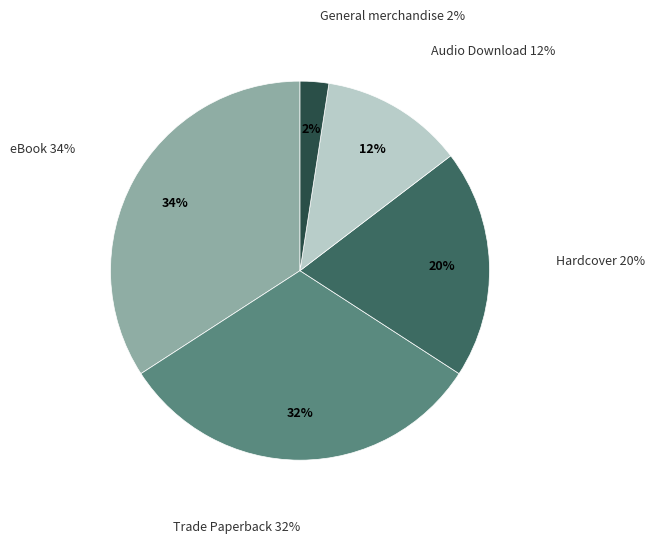

How many slices are in this pie chart?

5